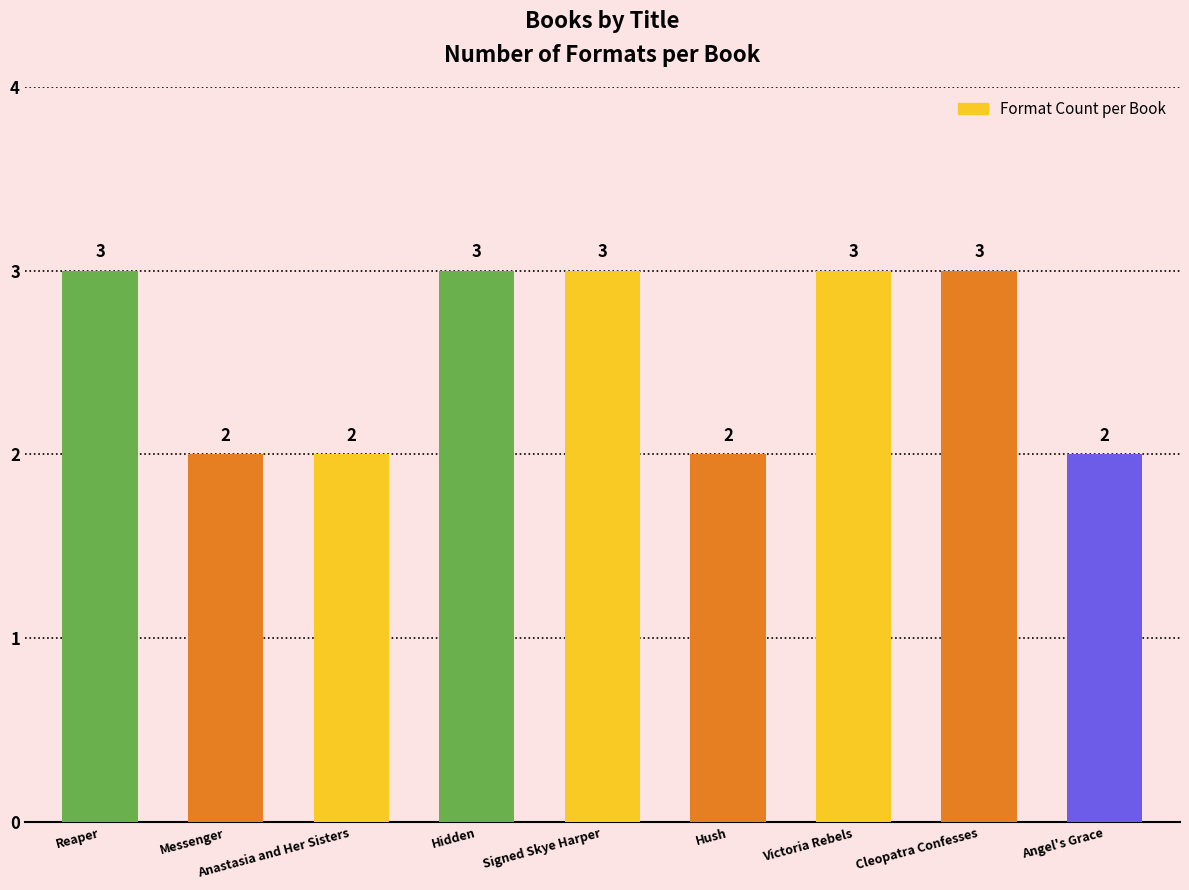

Approximately how many times larger is the value at Signed Skye Harper compared to Hush?

1.5